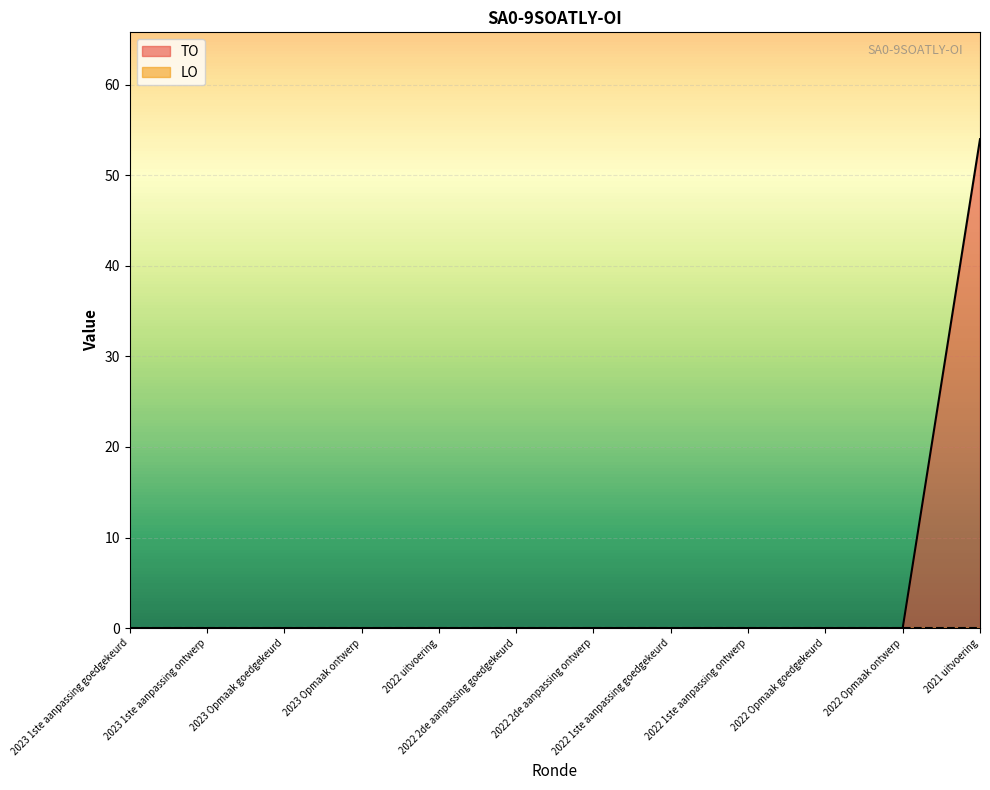

List the labels in order of value, smallest first.

2023 1ste aanpassing goedgekeurd, 2023 1ste aanpassing ontwerp, 2023 Opmaak goedgekeurd, 2023 Opmaak ontwerp, 2022 uitvoering, 2022 2de aanpassing goedgekeurd, 2022 2de aanpassing ontwerp, 2022 1ste aanpassing goedgekeurd, 2022 1ste aanpassing ontwerp, 2022 Opmaak goedgekeurd, 2022 Opmaak ontwerp, 2021 uitvoering